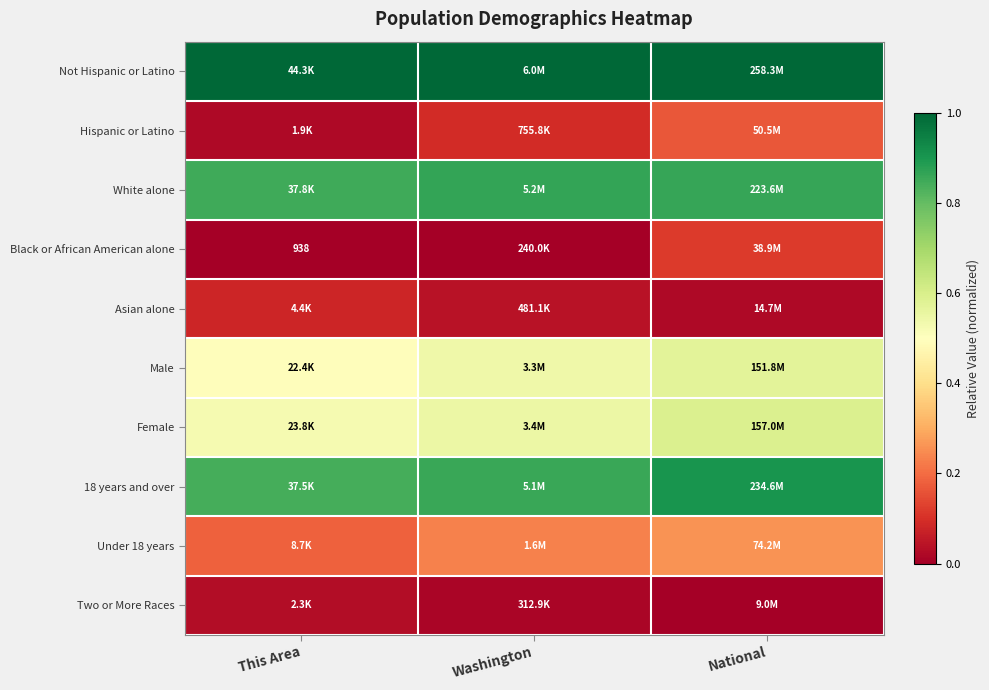

Is it true that Male equals 0.9 at National?

False